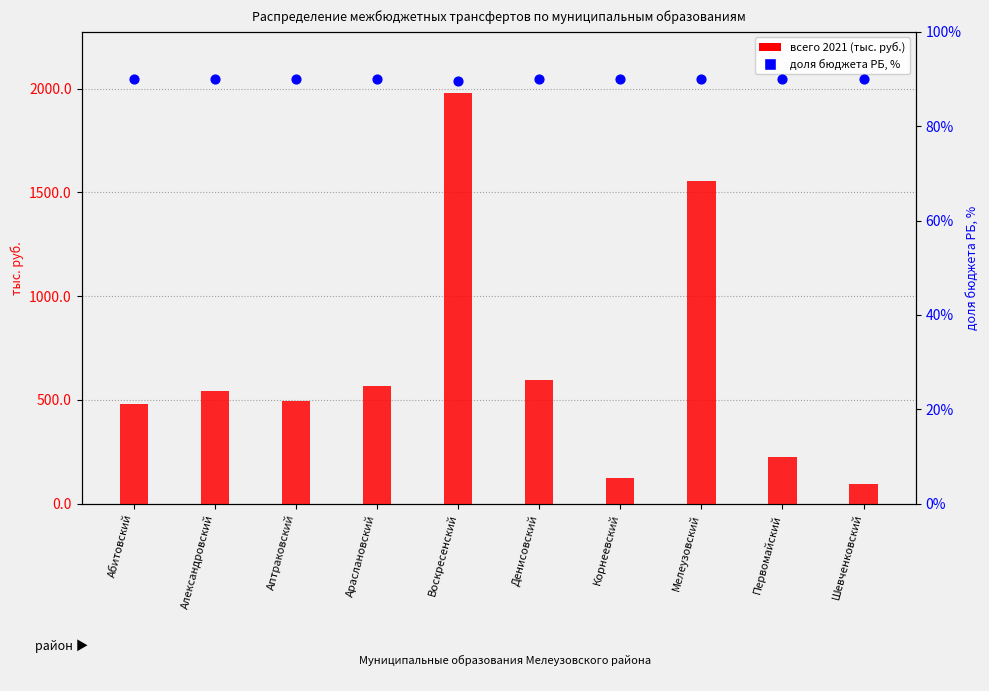

What is the total value across all series at Мелеузовский?

1644.2